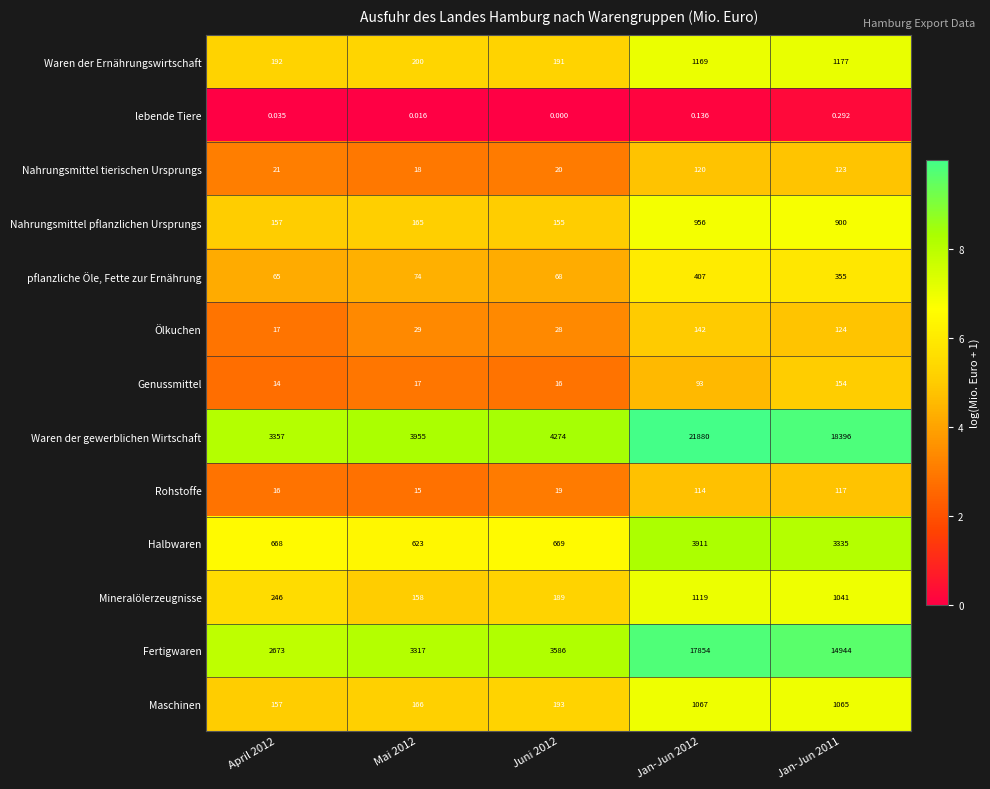

How many series are shown in this chart?

13